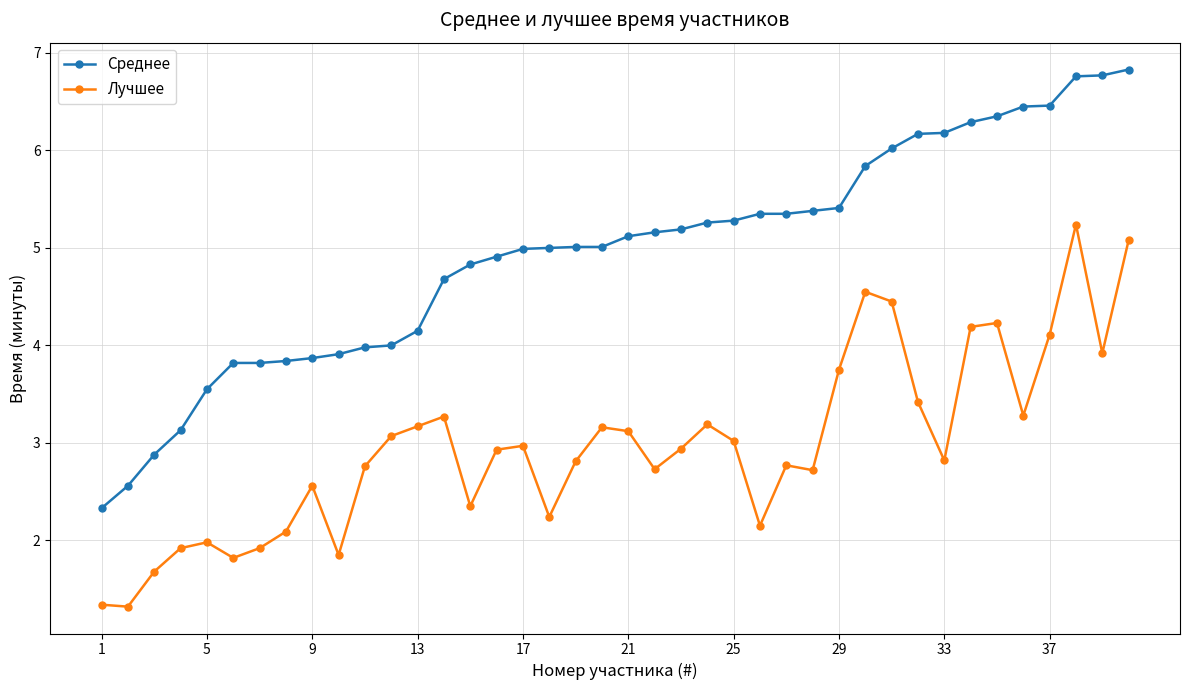

Which series has the largest range (max minus min)?

Среднее